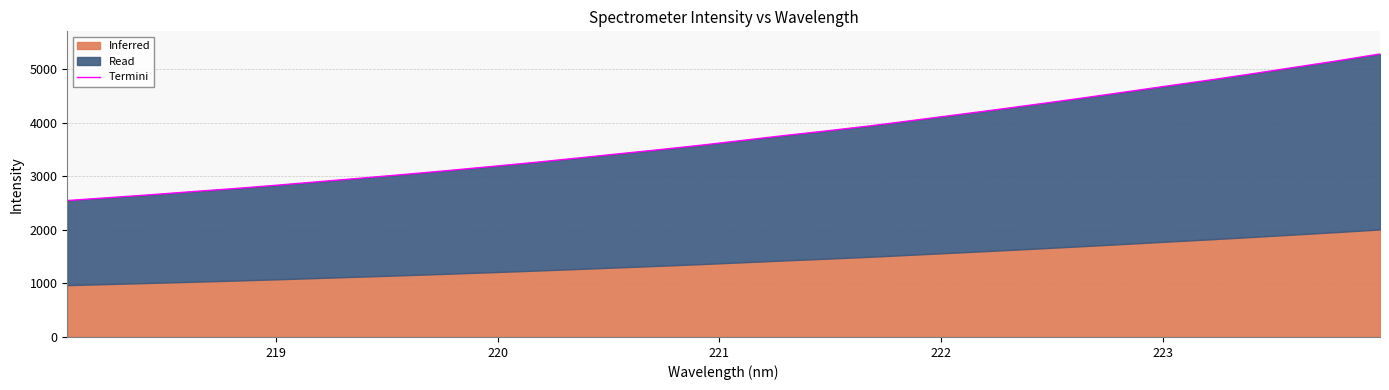

What is the greatest value displayed?

5286.3